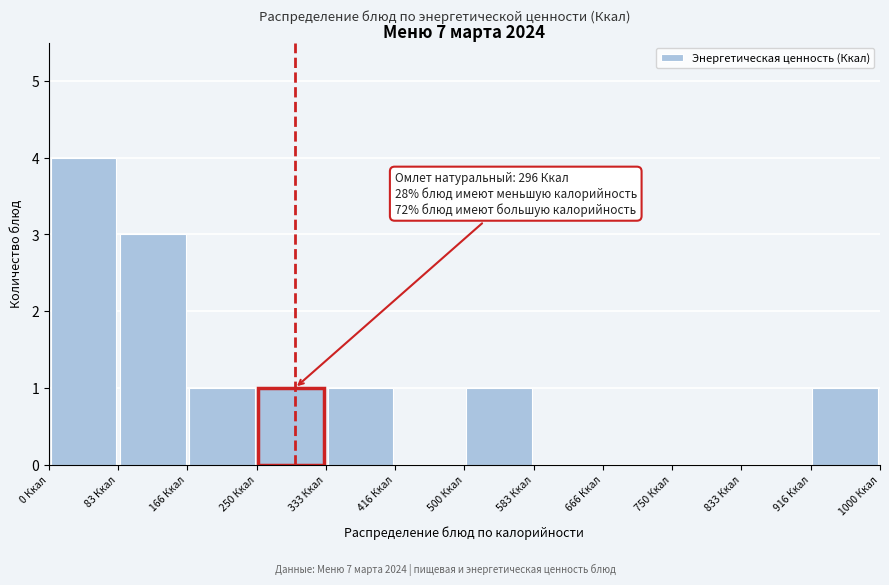

Over which range of the x-axis is the bar tallest?

0 to 80